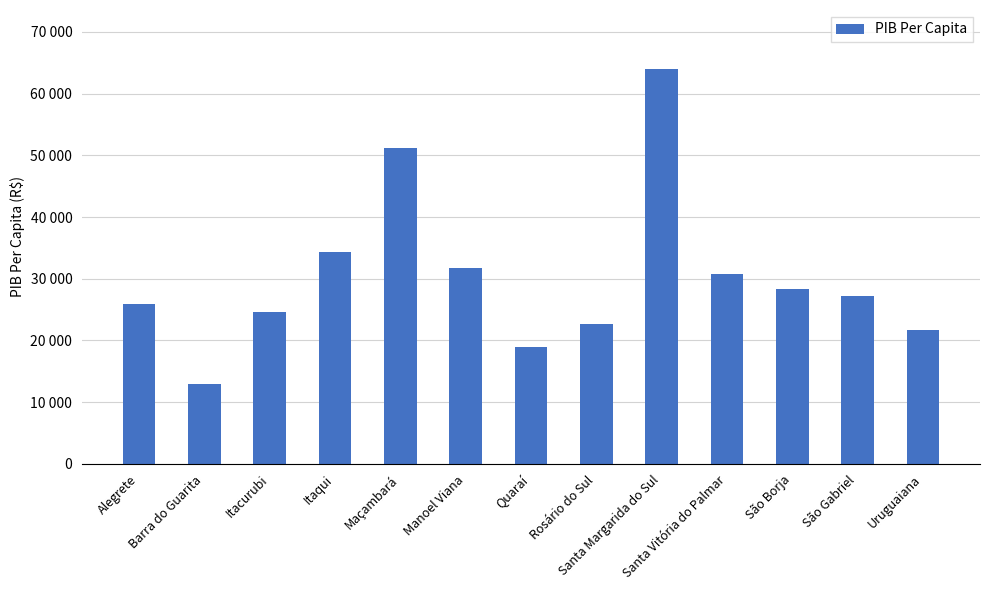

What is the label of the 13th bar from the right?

Alegrete